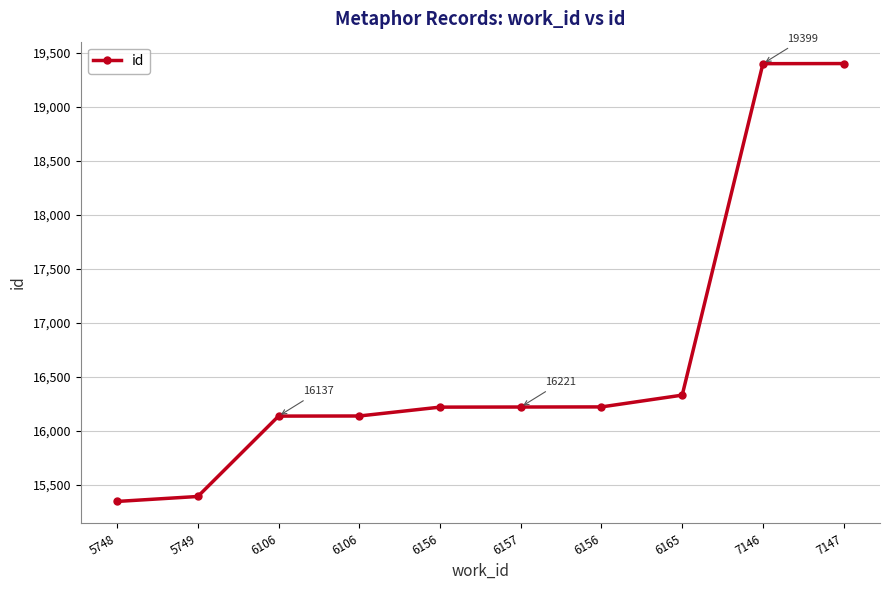

How many lines are shown in the chart?

1